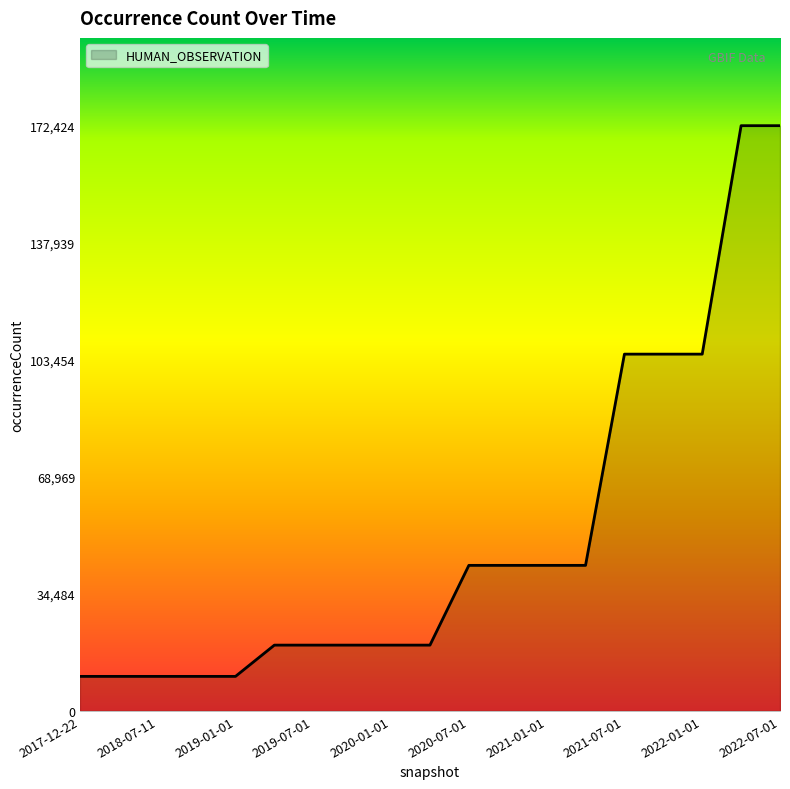

What is the difference between the maximum and minimum values?

162240